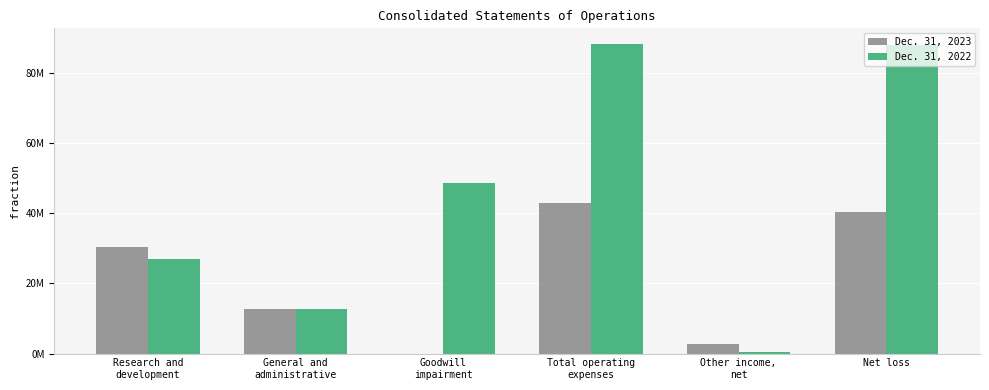

Reading right to left, extract all data points from this chart.

Dec. 31, 2023: Net loss=40326000	Other income,
net=2674000	Total operating
expenses=43000000	Goodwill
impairment=0	General and
administrative=12688000	Research and
development=30312000
Dec. 31, 2022: Net loss=87966000	Other income,
net=462000	Total operating
expenses=88428000	Goodwill
impairment=48648000	General and
administrative=12700000	Research and
development=27080000